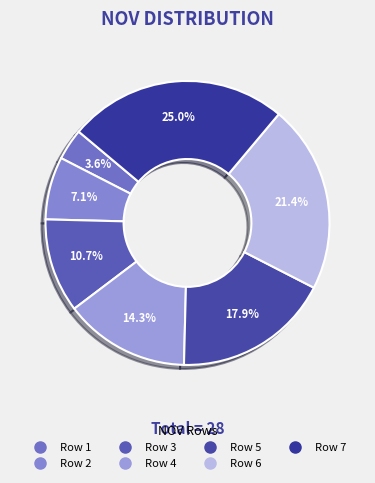

How many segments does this pie chart have?

7